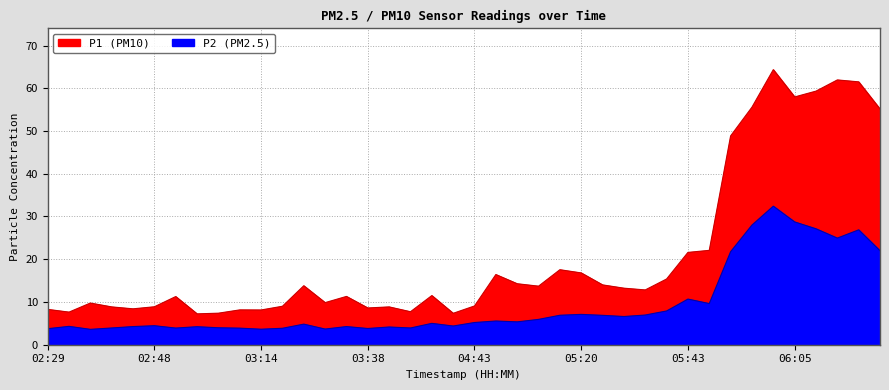

Which has a higher value, 05:53 or 02:42?

05:53